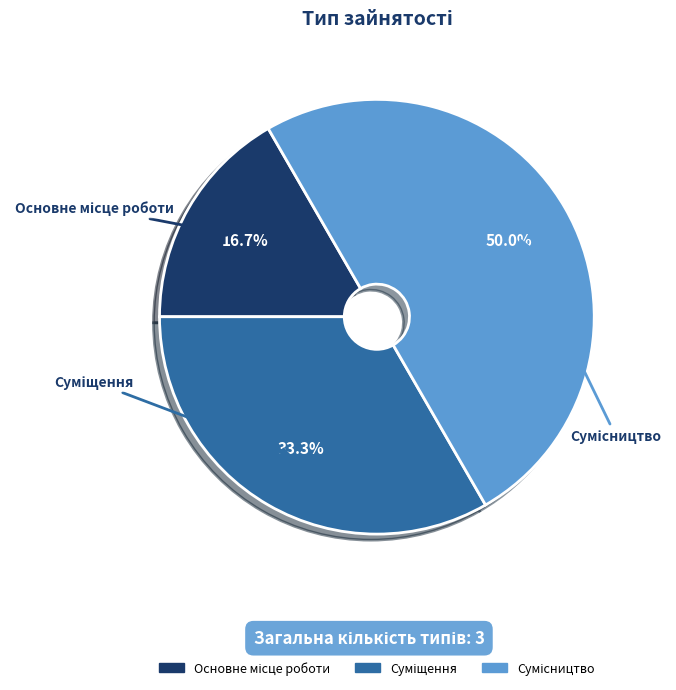

How many slices are in this pie chart?

3